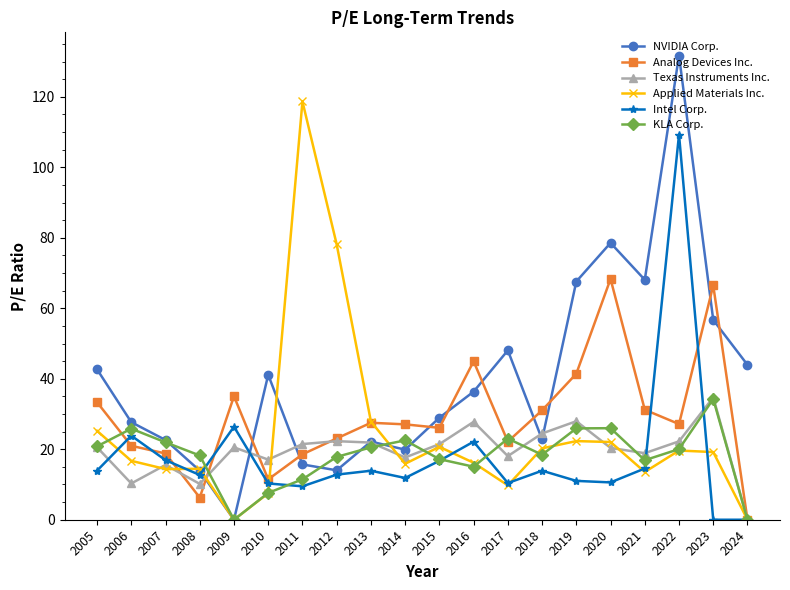

The Intel Corp. series shows 168.7 at 2022. True or false?

False